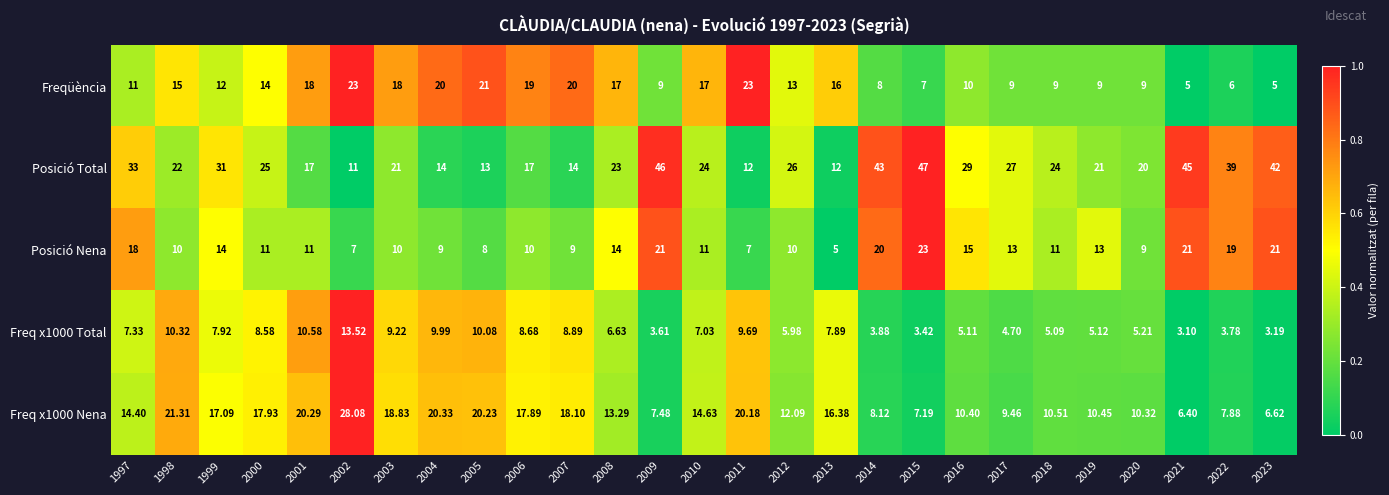

How many categories are shown in the chart?

27